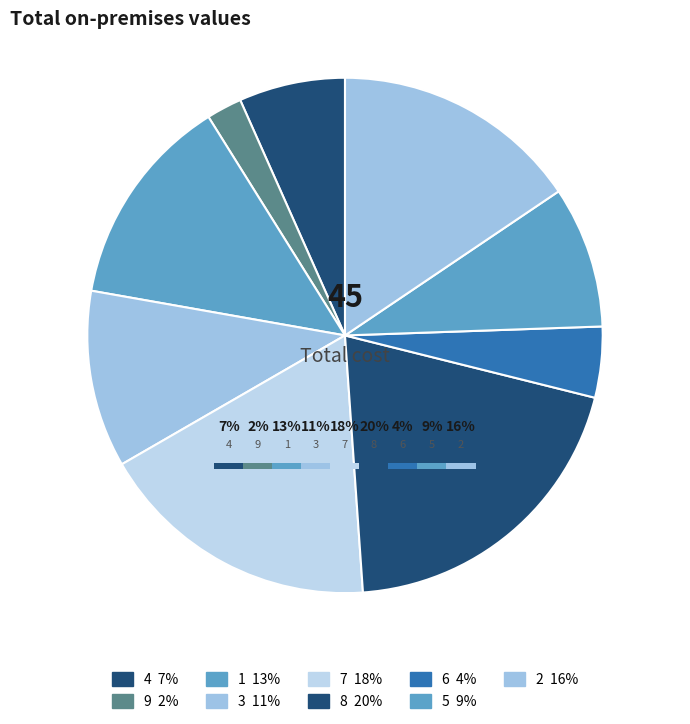

Do 8 and 1 together represent more than half of the pie?

No